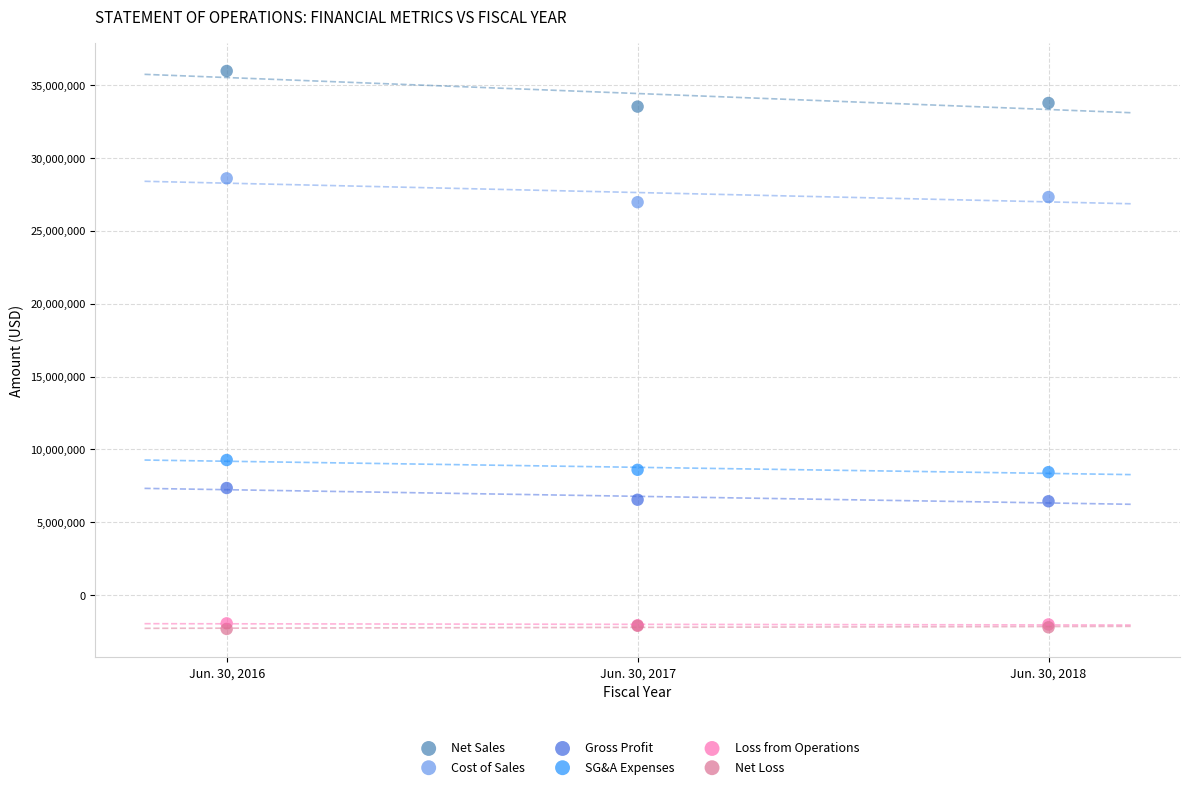

What are all the series names shown in the legend?

Net Sales, Cost of Sales, Gross Profit, SG&A Expenses, Loss from Operations, Net Loss